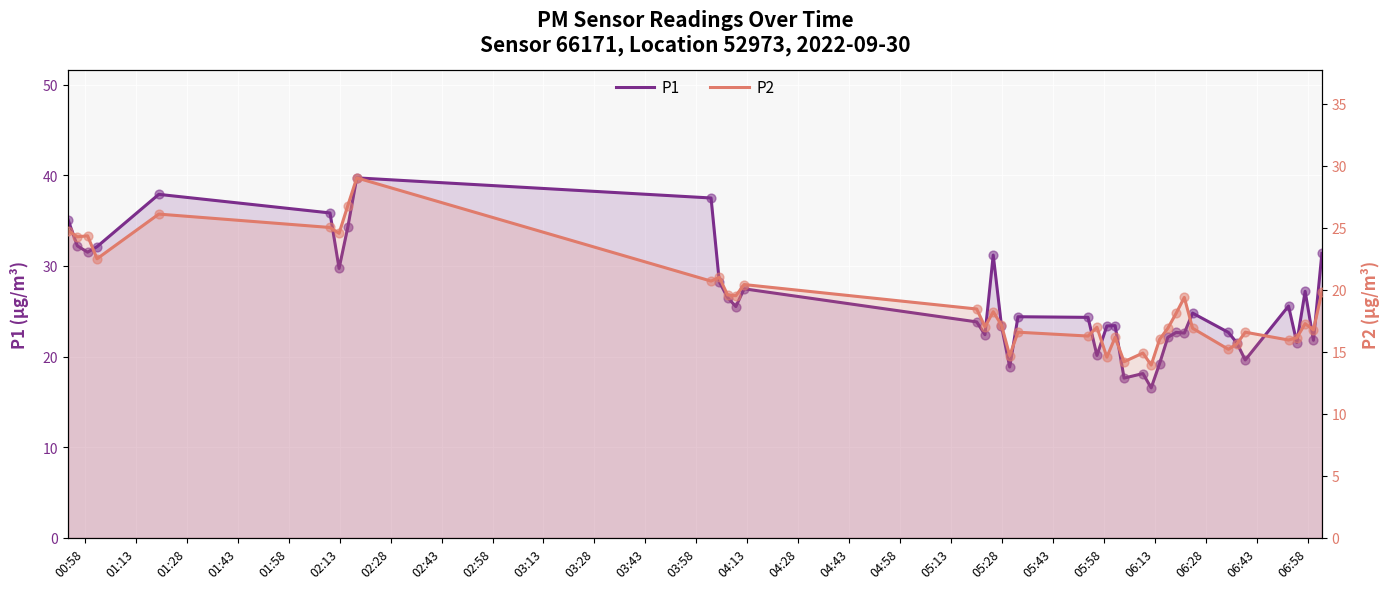

Which series has the largest Y range (max minus min)?

P1